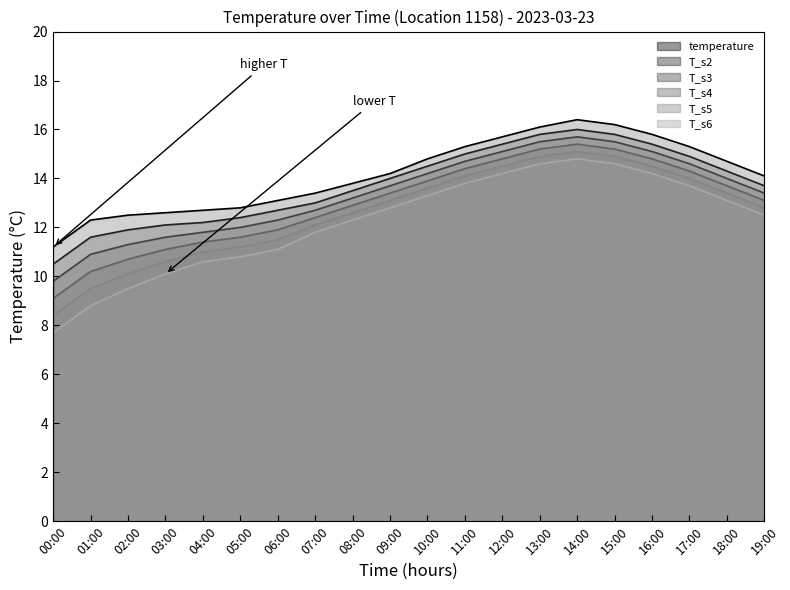

True or false: T_s2 and T_s6 intersect in this chart.

False